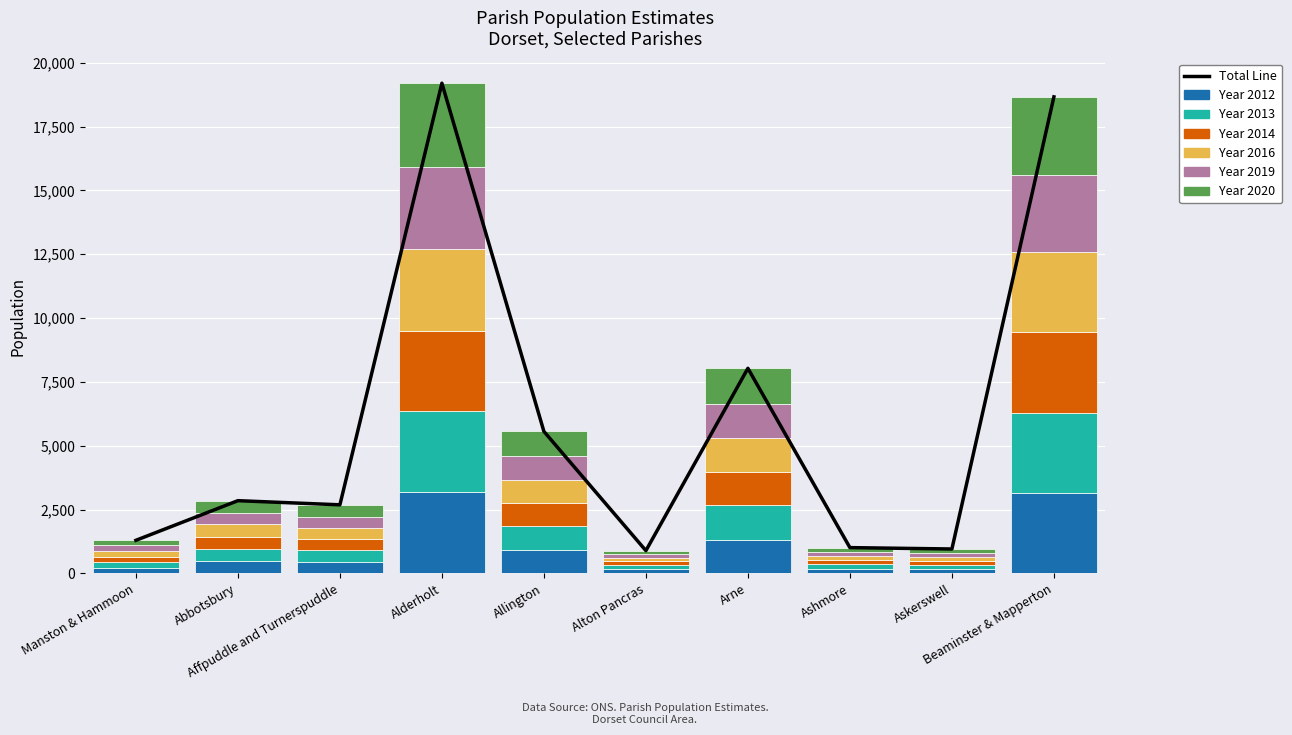

At which category does the chart reach its peak across all series?

Alderholt